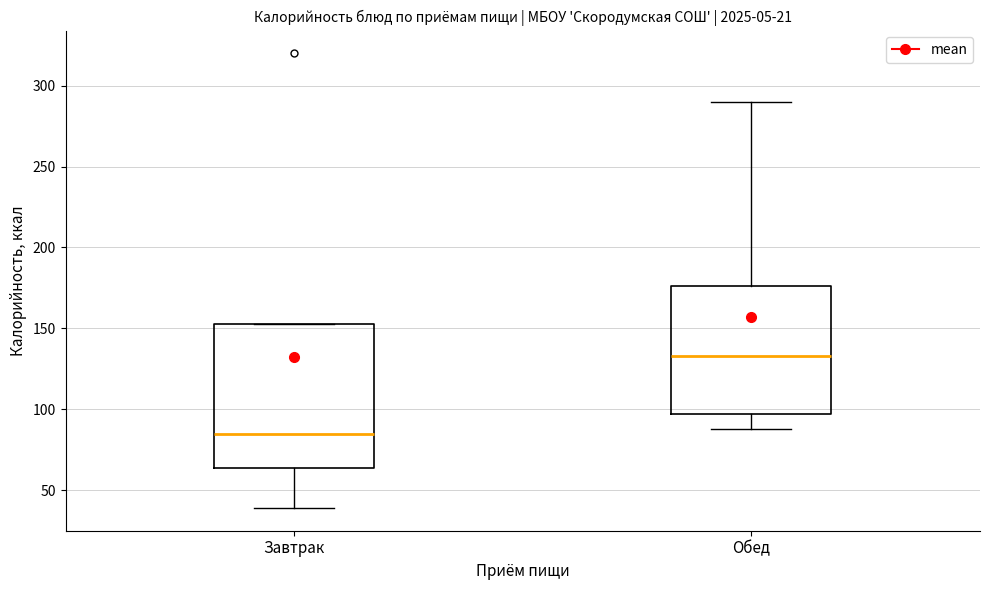

Where does the lower whisker of the box for Завтрак end on the y-axis? The values are not printed on the chart, so give them approximately, as read against the axis.

40